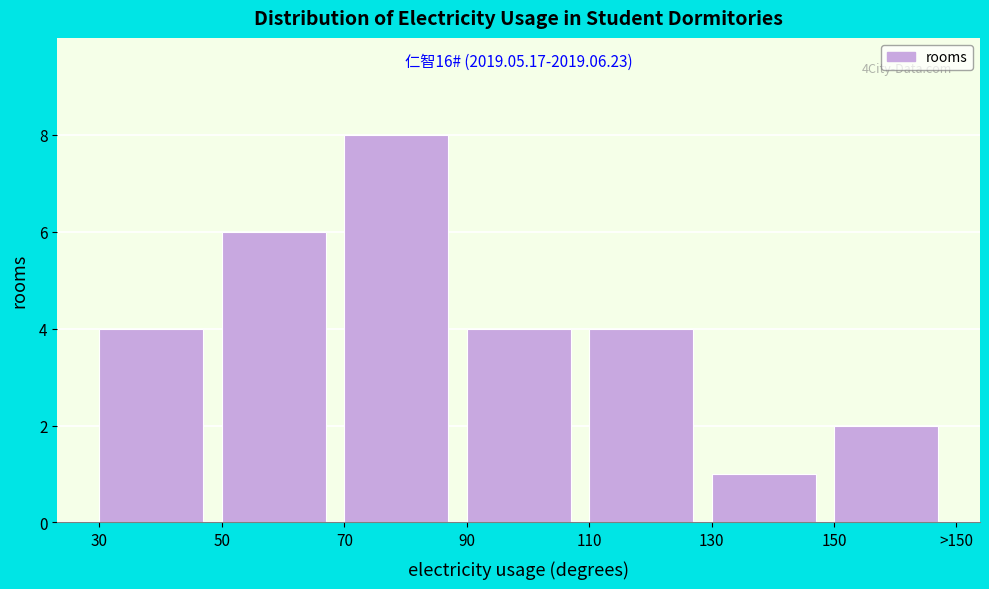

Reading right to left, list all the values displayed in this chart.

150=2	130=1	110=4	90=4	70=8	50=6	30=4